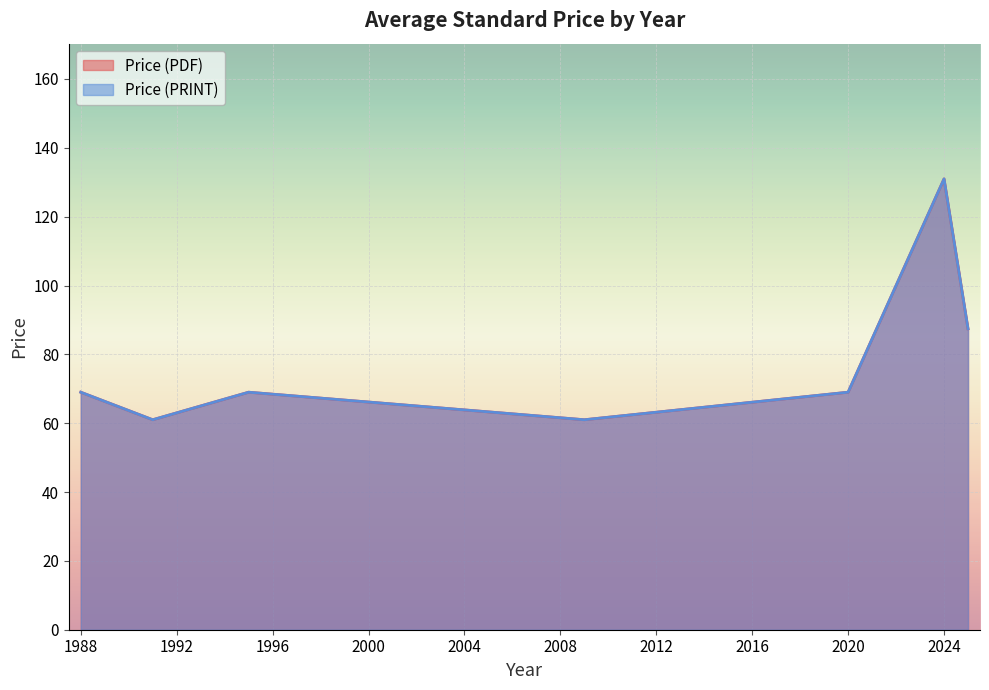

List the series in order of their peak value, highest first.

Price (PDF), Price (PRINT)